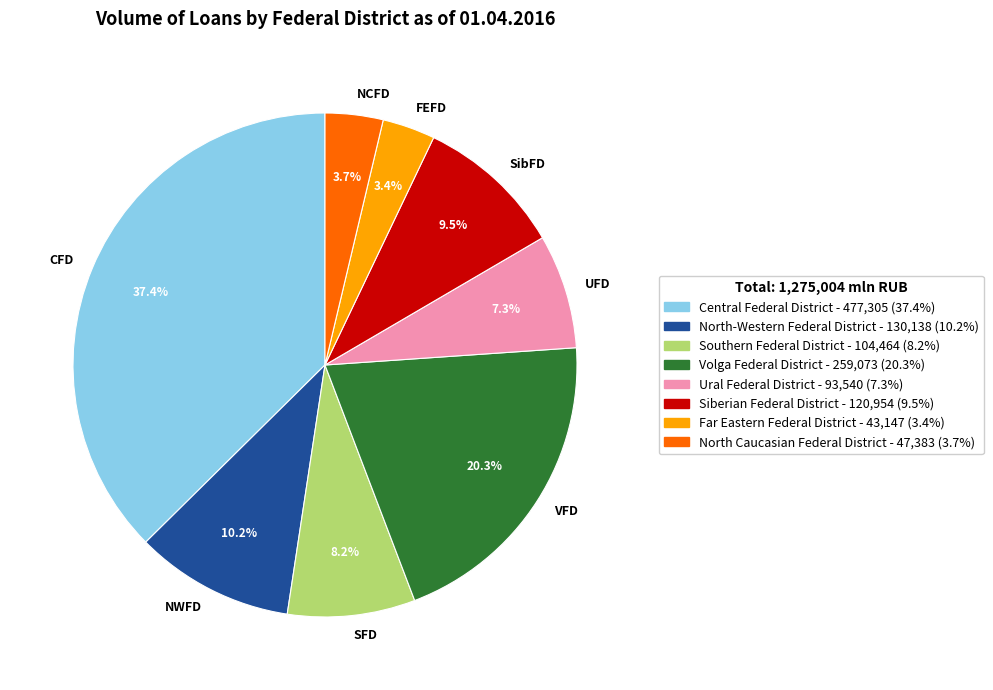

Approximately how many times larger is the value at UFD compared to NCFD?

2.0